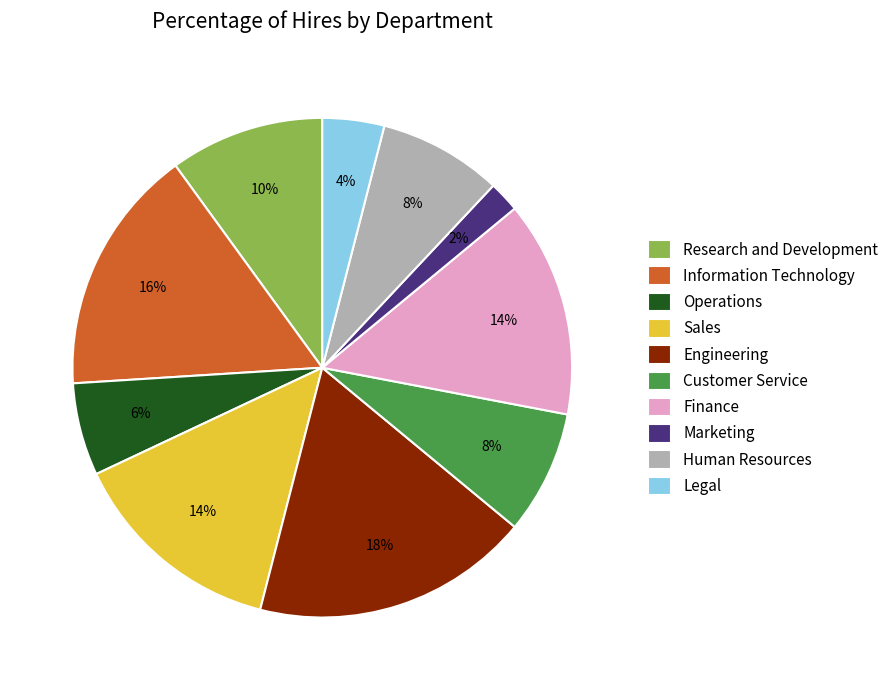

Does any single category account for the majority?

No